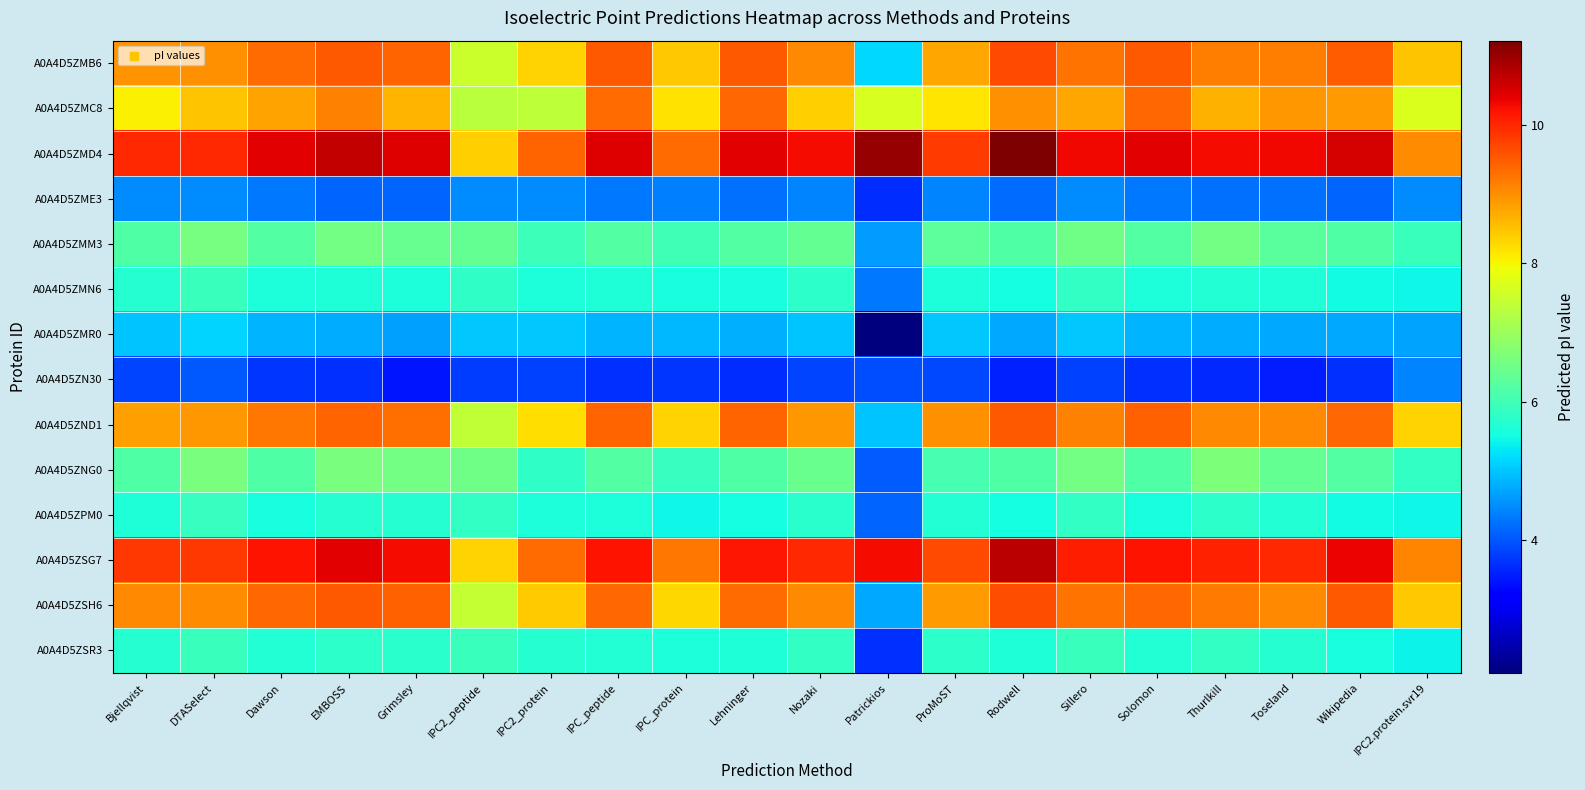

Reading left to right, transcribe all the data shown in this chart.

A0A4D5ZMB6: Bjellqvist=9.0	DTASelect=9.0	Dawson=9.4	EMBOSS=9.5	Grimsley=9.4	IPC2_peptide=7.5	IPC2_protein=8.3	IPC_peptide=9.5	IPC_protein=8.4	Lehninger=9.5	Nozaki=9.0	Patrickios=5.2	ProMoST=8.8	Rodwell=9.7	Sillero=9.3	Solomon=9.5	Thurlkill=9.2	Toseland=9.2	Wikipedia=9.5	IPC2.protein.svr19=8.5
A0A4D5ZMC8: Bjellqvist=8.1	DTASelect=8.5	Dawson=8.8	EMBOSS=9.1	Grimsley=8.6	IPC2_peptide=7.3	IPC2_protein=7.4	IPC_peptide=9.4	IPC_protein=8.2	Lehninger=9.4	Nozaki=8.4	Patrickios=7.7	ProMoST=8.2	Rodwell=9.0	Sillero=8.8	Solomon=9.4	Thurlkill=8.7	Toseland=8.9	Wikipedia=8.9	IPC2.protein.svr19=7.7
A0A4D5ZMD4: Bjellqvist=10.0	DTASelect=10.0	Dawson=10.4	EMBOSS=10.7	Grimsley=10.5	IPC2_peptide=8.4	IPC2_protein=9.4	IPC_peptide=10.5	IPC_protein=9.3	Lehninger=10.4	Nozaki=10.3	Patrickios=11.0	ProMoST=9.8	Rodwell=11.2	Sillero=10.3	Solomon=10.4	Thurlkill=10.3	Toseland=10.3	Wikipedia=10.5	IPC2.protein.svr19=9.0
A0A4D5ZME3: Bjellqvist=4.5	DTASelect=4.5	Dawson=4.3	EMBOSS=4.1	Grimsley=4.1	IPC2_peptide=4.5	IPC2_protein=4.5	IPC_peptide=4.3	IPC_protein=4.4	Lehninger=4.2	Nozaki=4.4	Patrickios=3.6	ProMoST=4.4	Rodwell=4.2	Sillero=4.5	Solomon=4.3	Thurlkill=4.2	Toseland=4.2	Wikipedia=4.1	IPC2.protein.svr19=4.5
A0A4D5ZMM3: Bjellqvist=6.2	DTASelect=6.6	Dawson=6.2	EMBOSS=6.5	Grimsley=6.4	IPC2_peptide=6.4	IPC2_protein=6.0	IPC_peptide=6.2	IPC_protein=6.0	Lehninger=6.2	Nozaki=6.4	Patrickios=4.6	ProMoST=6.3	Rodwell=6.2	Sillero=6.5	Solomon=6.2	Thurlkill=6.6	Toseland=6.3	Wikipedia=6.2	IPC2.protein.svr19=5.9
A0A4D5ZMN6: Bjellqvist=5.7	DTASelect=5.9	Dawson=5.6	EMBOSS=5.6	Grimsley=5.6	IPC2_peptide=5.8	IPC2_protein=5.6	IPC_peptide=5.6	IPC_protein=5.6	Lehninger=5.6	Nozaki=5.8	Patrickios=4.3	ProMoST=5.6	Rodwell=5.5	Sillero=5.8	Solomon=5.6	Thurlkill=5.7	Toseland=5.6	Wikipedia=5.5	IPC2.protein.svr19=5.4
A0A4D5ZMR0: Bjellqvist=5.0	DTASelect=5.1	Dawson=4.9	EMBOSS=4.8	Grimsley=4.7	IPC2_peptide=5.0	IPC2_protein=5.0	IPC_peptide=4.9	IPC_protein=4.9	Lehninger=4.8	Nozaki=5.0	Patrickios=2.1	ProMoST=5.0	Rodwell=4.7	Sillero=5.0	Solomon=4.8	Thurlkill=4.8	Toseland=4.7	Wikipedia=4.7	IPC2.protein.svr19=4.7
A0A4D5ZN30: Bjellqvist=3.8	DTASelect=4.0	Dawson=3.7	EMBOSS=3.7	Grimsley=3.4	IPC2_peptide=3.8	IPC2_protein=3.8	IPC_peptide=3.6	IPC_protein=3.7	Lehninger=3.6	Nozaki=3.8	Patrickios=3.9	ProMoST=3.9	Rodwell=3.5	Sillero=3.8	Solomon=3.6	Thurlkill=3.6	Toseland=3.5	Wikipedia=3.6	IPC2.protein.svr19=4.4
A0A4D5ZND1: Bjellqvist=8.9	DTASelect=8.9	Dawson=9.3	EMBOSS=9.4	Grimsley=9.3	IPC2_peptide=7.4	IPC2_protein=8.2	IPC_peptide=9.4	IPC_protein=8.3	Lehninger=9.4	Nozaki=8.9	Patrickios=5.0	ProMoST=9.0	Rodwell=9.5	Sillero=9.2	Solomon=9.4	Thurlkill=9.1	Toseland=9.1	Wikipedia=9.4	IPC2.protein.svr19=8.4
A0A4D5ZNG0: Bjellqvist=6.1	DTASelect=6.6	Dawson=6.2	EMBOSS=6.6	Grimsley=6.5	IPC2_peptide=6.5	IPC2_protein=5.8	IPC_peptide=6.2	IPC_protein=5.9	Lehninger=6.2	Nozaki=6.4	Patrickios=4.0	ProMoST=6.0	Rodwell=6.2	Sillero=6.5	Solomon=6.2	Thurlkill=6.7	Toseland=6.4	Wikipedia=6.2	IPC2.protein.svr19=5.9
A0A4D5ZPM0: Bjellqvist=5.6	DTASelect=5.9	Dawson=5.6	EMBOSS=5.7	Grimsley=5.7	IPC2_peptide=5.8	IPC2_protein=5.6	IPC_peptide=5.6	IPC_protein=5.5	Lehninger=5.5	Nozaki=5.7	Patrickios=4.1	ProMoST=5.7	Rodwell=5.5	Sillero=5.8	Solomon=5.6	Thurlkill=5.8	Toseland=5.7	Wikipedia=5.5	IPC2.protein.svr19=5.4
A0A4D5ZSG7: Bjellqvist=9.9	DTASelect=9.8	Dawson=10.2	EMBOSS=10.4	Grimsley=10.3	IPC2_peptide=8.4	IPC2_protein=9.3	IPC_peptide=10.2	IPC_protein=9.2	Lehninger=10.2	Nozaki=10.0	Patrickios=10.3	ProMoST=9.7	Rodwell=10.7	Sillero=10.1	Solomon=10.2	Thurlkill=10.1	Toseland=10.0	Wikipedia=10.3	IPC2.protein.svr19=9.1
A0A4D5ZSH6: Bjellqvist=9.0	DTASelect=9.0	Dawson=9.4	EMBOSS=9.5	Grimsley=9.4	IPC2_peptide=7.5	IPC2_protein=8.4	IPC_peptide=9.4	IPC_protein=8.3	Lehninger=9.4	Nozaki=9.1	Patrickios=4.7	ProMoST=8.9	Rodwell=9.6	Sillero=9.3	Solomon=9.4	Thurlkill=9.2	Toseland=9.1	Wikipedia=9.5	IPC2.protein.svr19=8.4
A0A4D5ZSR3: Bjellqvist=5.7	DTASelect=5.9	Dawson=5.7	EMBOSS=5.8	Grimsley=5.7	IPC2_peptide=5.9	IPC2_protein=5.7	IPC_peptide=5.7	IPC_protein=5.6	Lehninger=5.6	Nozaki=5.8	Patrickios=3.7	ProMoST=5.8	Rodwell=5.6	Sillero=5.9	Solomon=5.7	Thurlkill=5.9	Toseland=5.7	Wikipedia=5.6	IPC2.protein.svr19=5.4